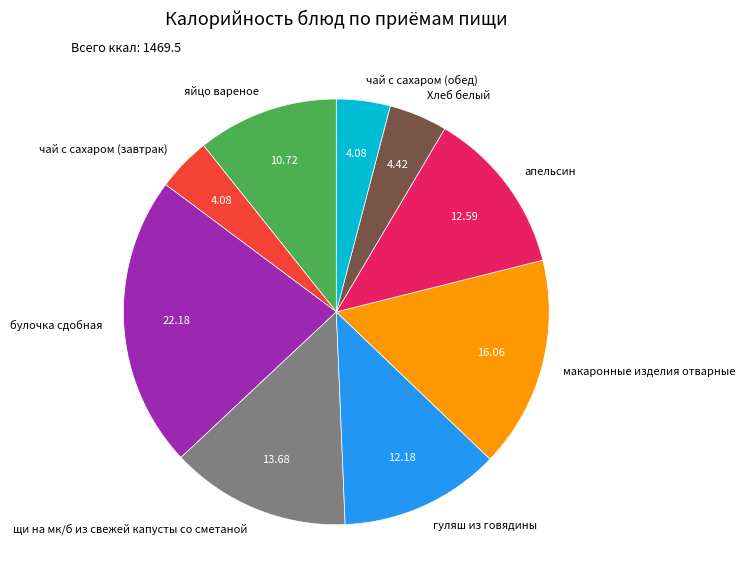

Does any single category account for the majority?

No